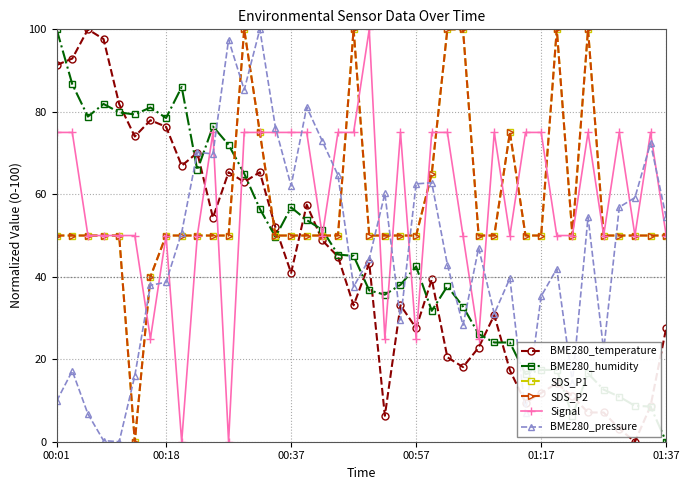

What is the sum of all BME280_humidity values?

1834.3